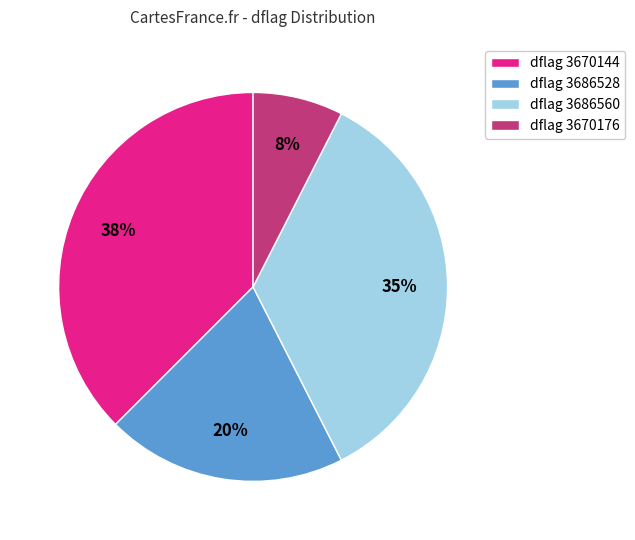

How many segments does this pie chart have?

4